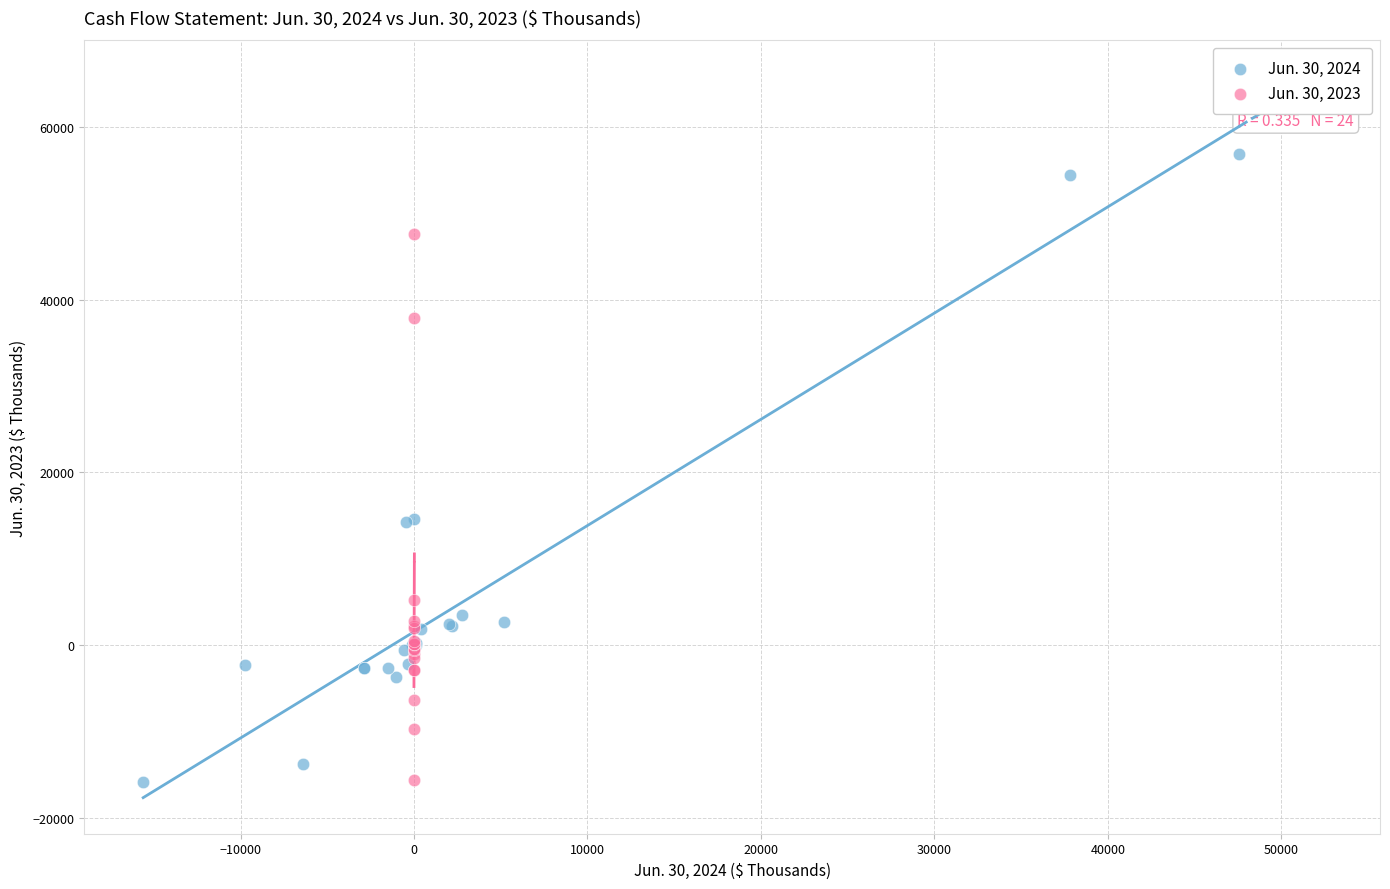

Which series has the widest spread of Y values?

Jun. 30, 2024